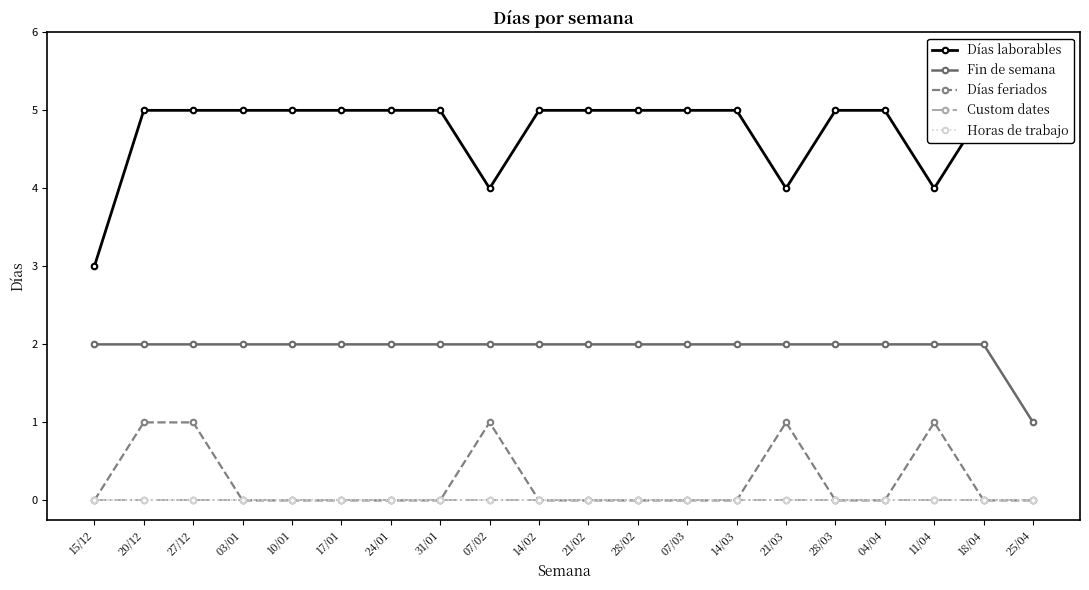

What is the difference between the second highest and minimum values in the Días laborables series?

2